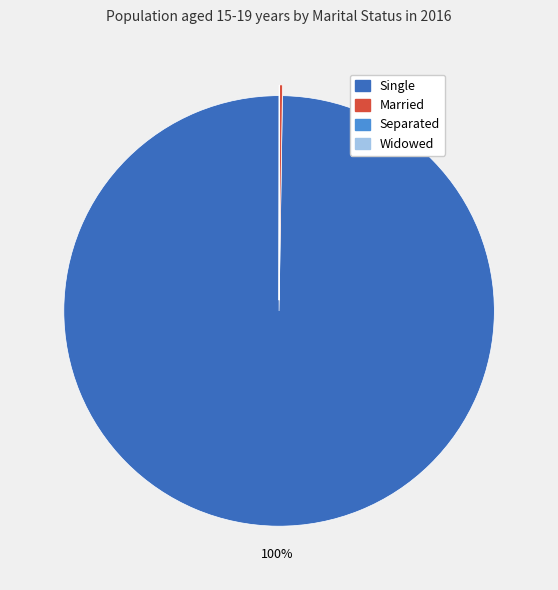

Does any single category account for the majority?

Yes